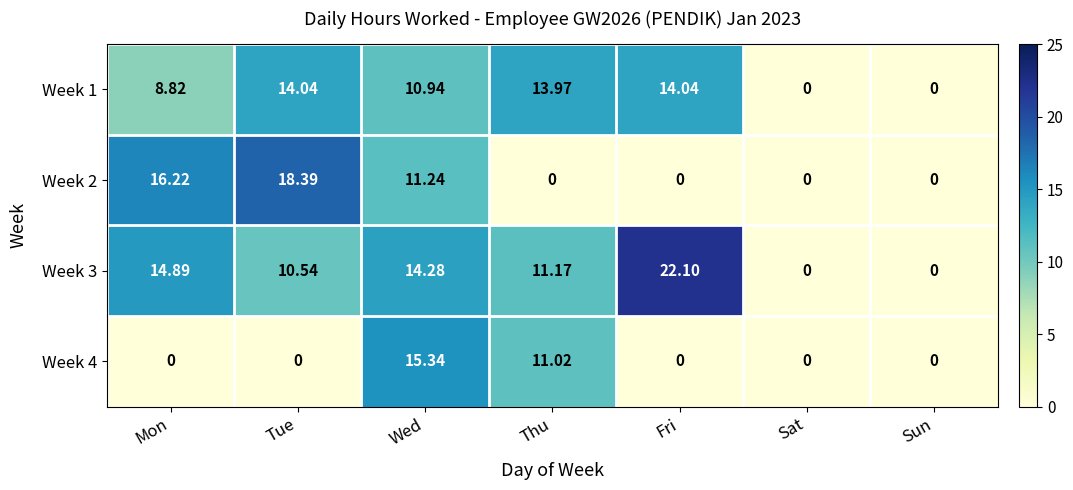

Which series has the widest spread of values?

Week 3